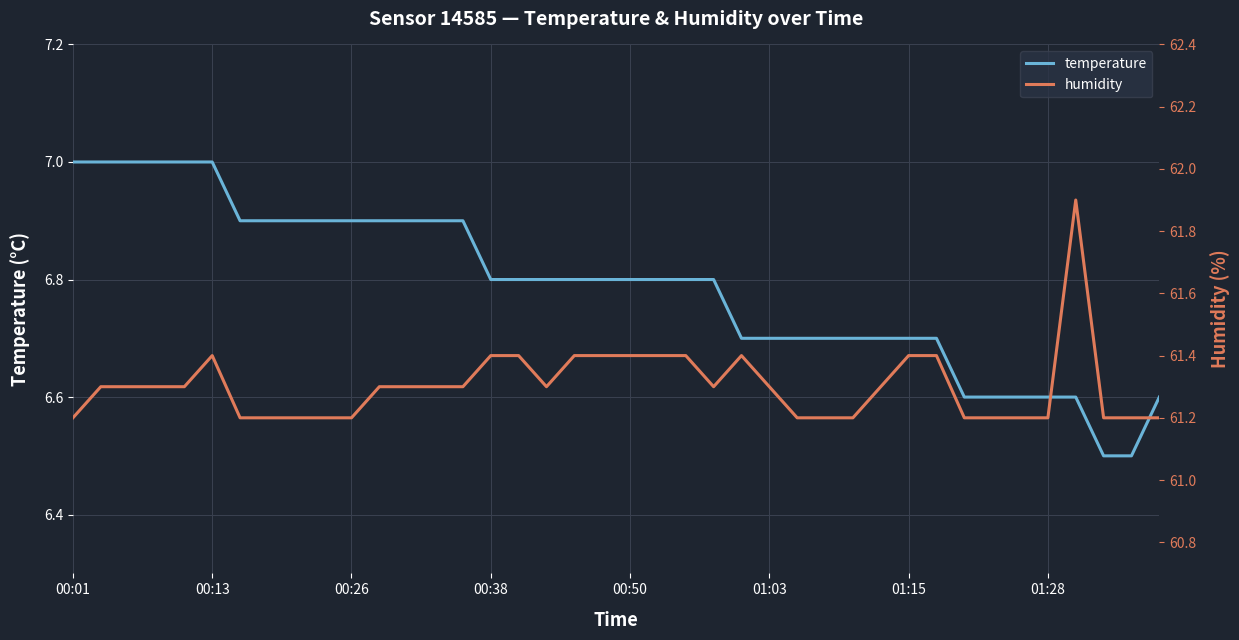

True or false: temperature and humidity intersect in this chart.

False